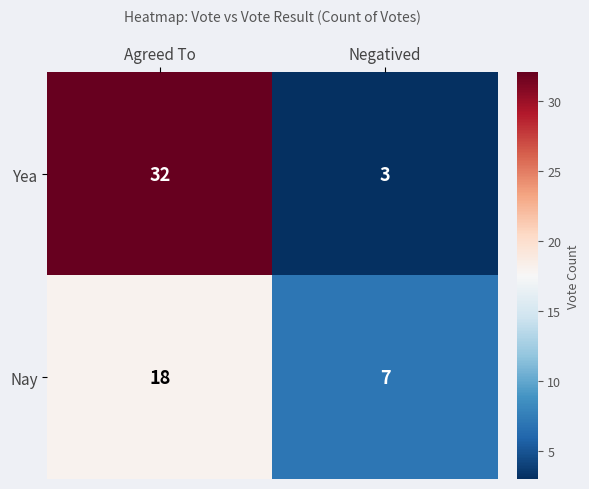

What is the minimum value for Nay?

7